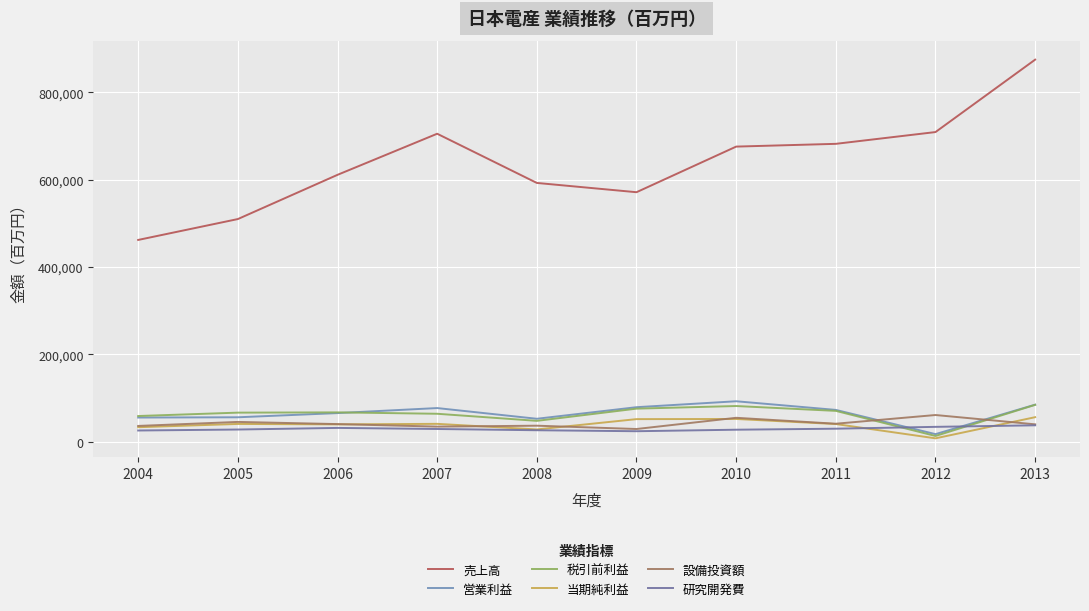

Between 2010 and 2012, which series saw the biggest shift?

営業利益